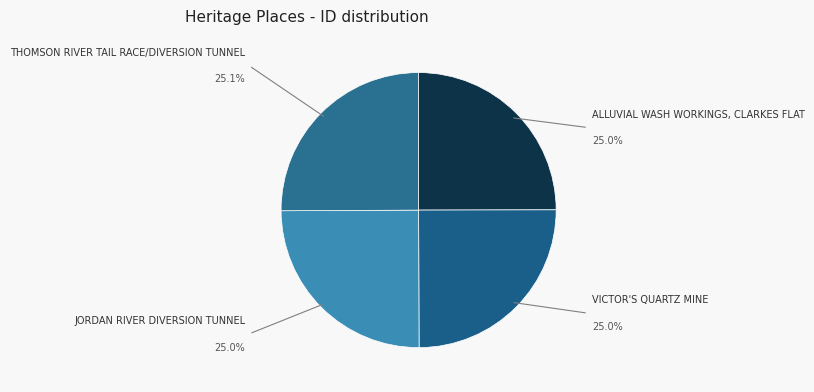

How many segments does this pie chart have?

4